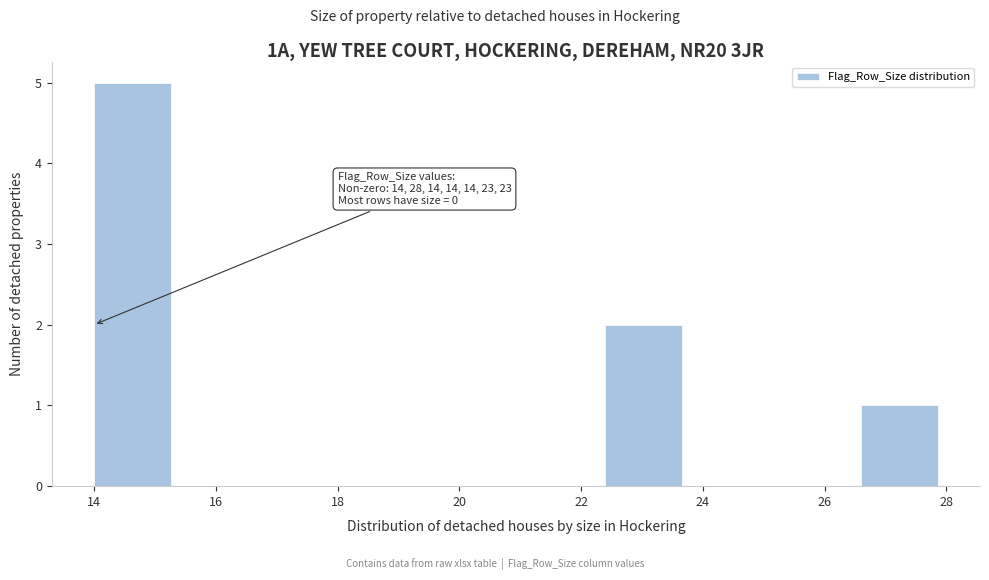

Which range on the x-axis has the tallest bar?

14.0 to 15.4